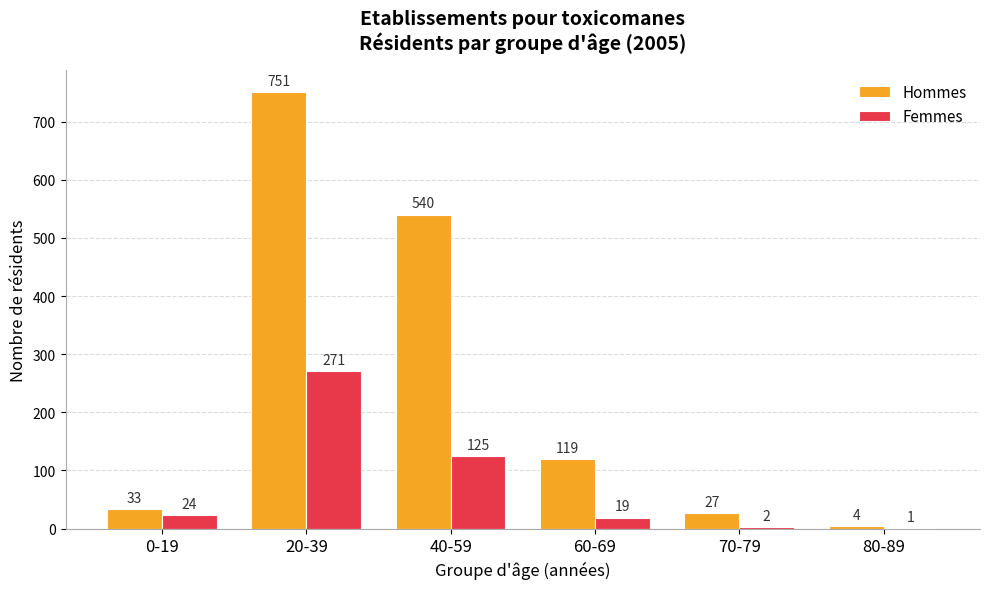

Where is Hommes nearest to the value 377?

40-59